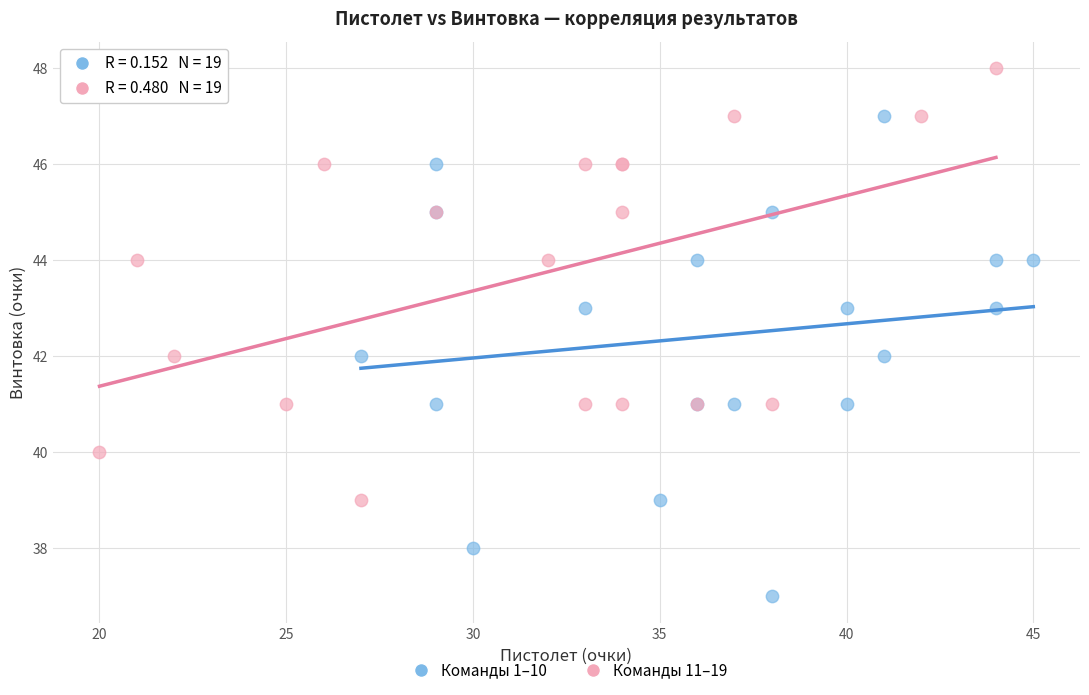

Which series has the widest spread of Y values?

Команды 1–10